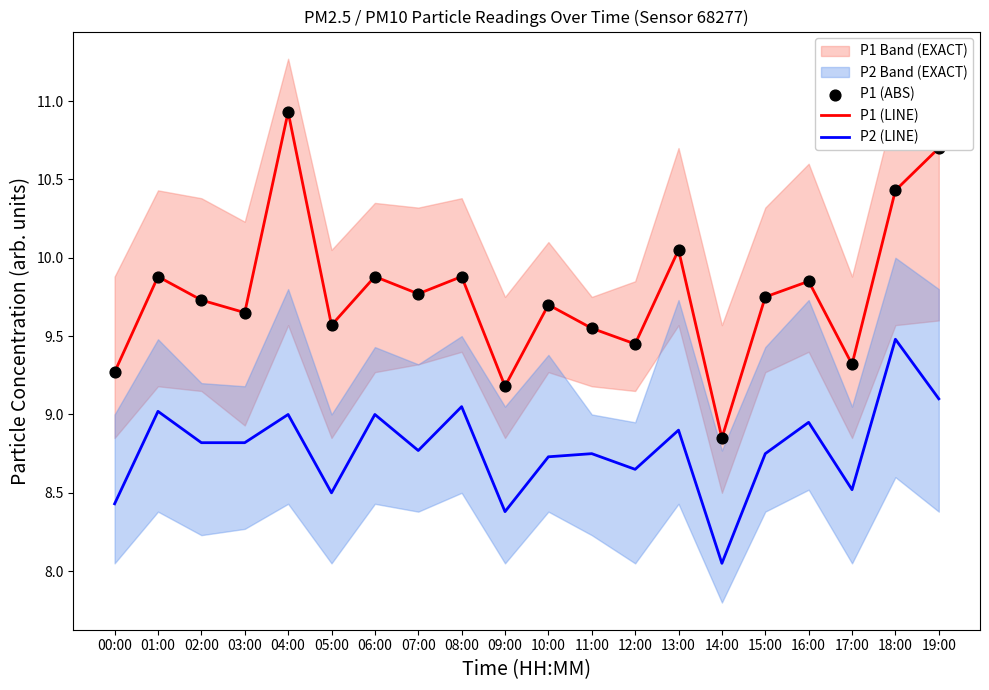

Is the value of P1 (ABS) at 18:00 greater than the value of P2 (LINE) at 15:00?

Yes